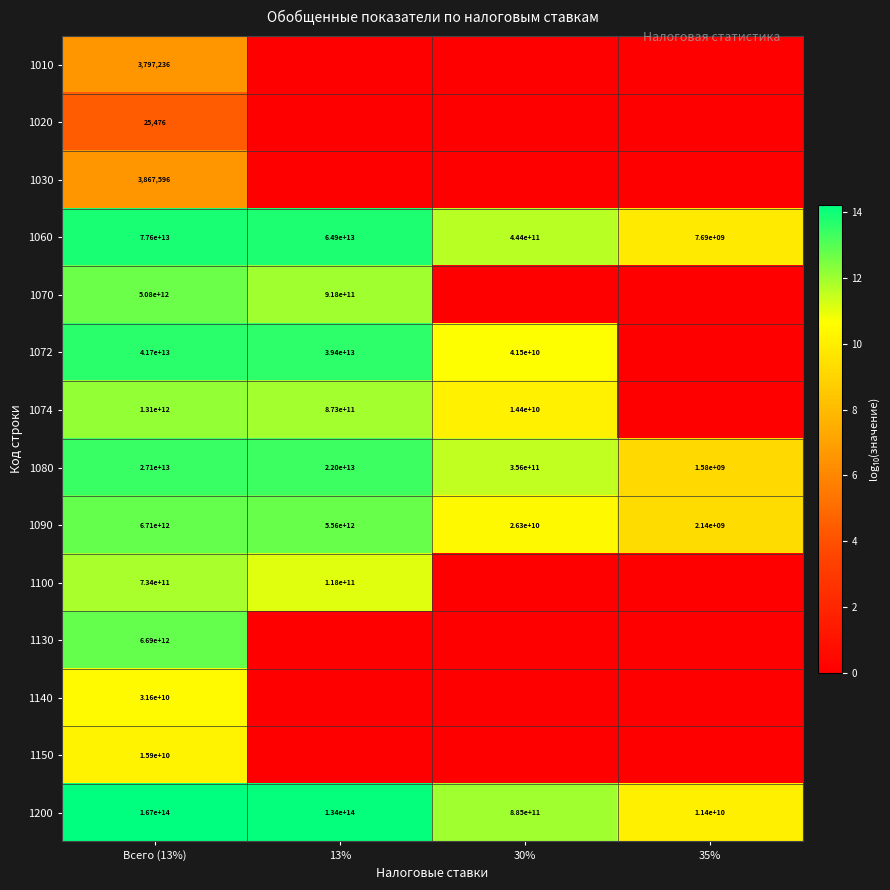

List the labels in order of 1060 value, smallest first.

35%, 30%, 13%, Всего (13%)